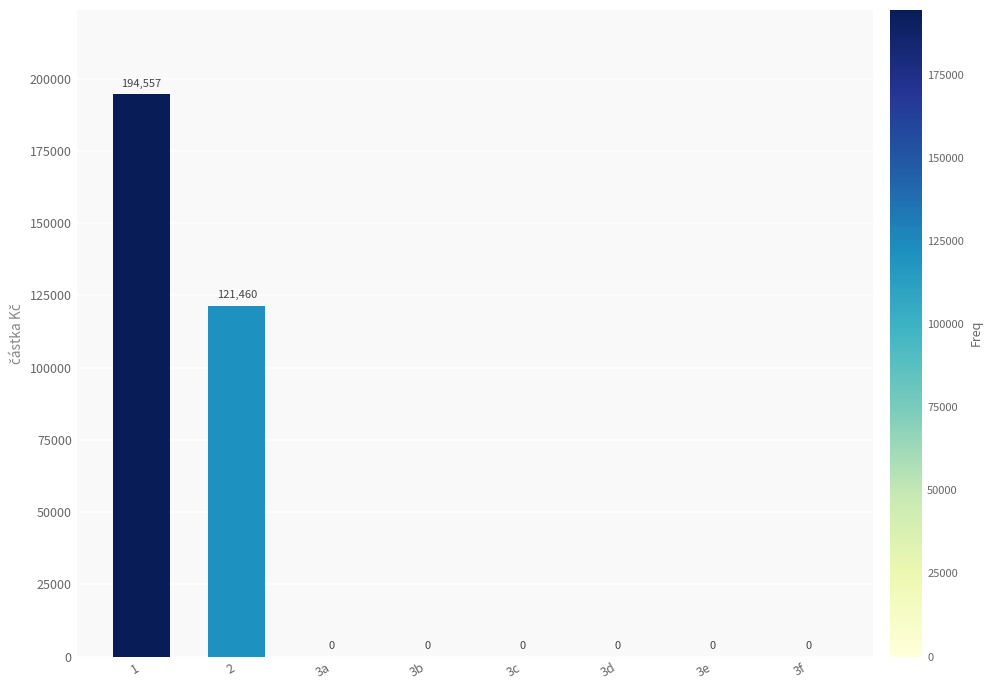

What is the maximum value shown in the chart?

194557.0